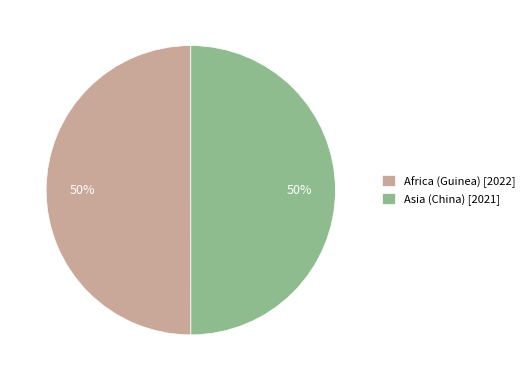

What percentage is the Africa (Guinea) slice, to the nearest percent?

50%